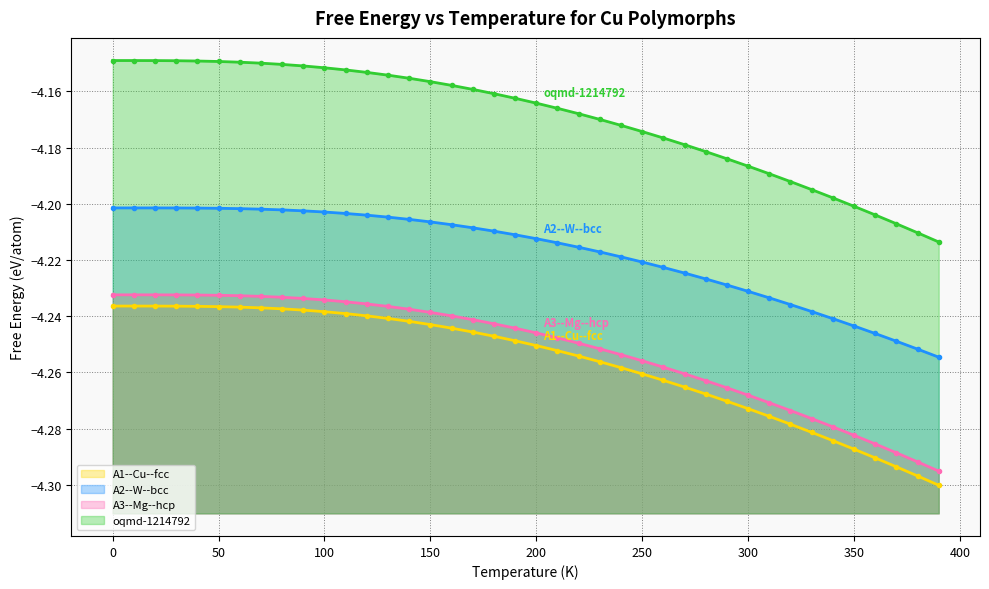

True or false: A2--W--bcc and A1--Cu--fcc cross at least once.

False